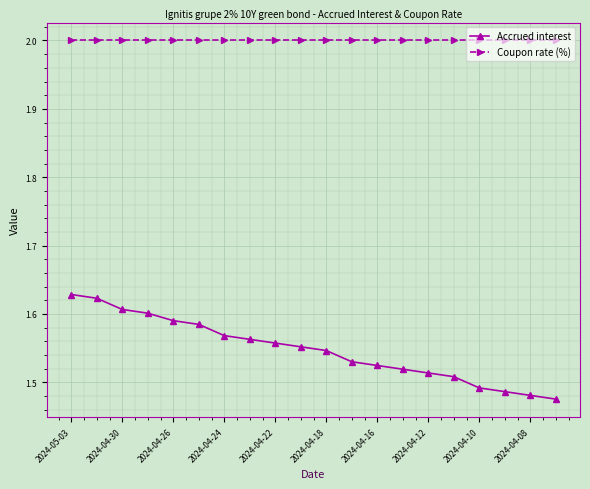

What is the average value of the Coupon rate (%) series?

2.0